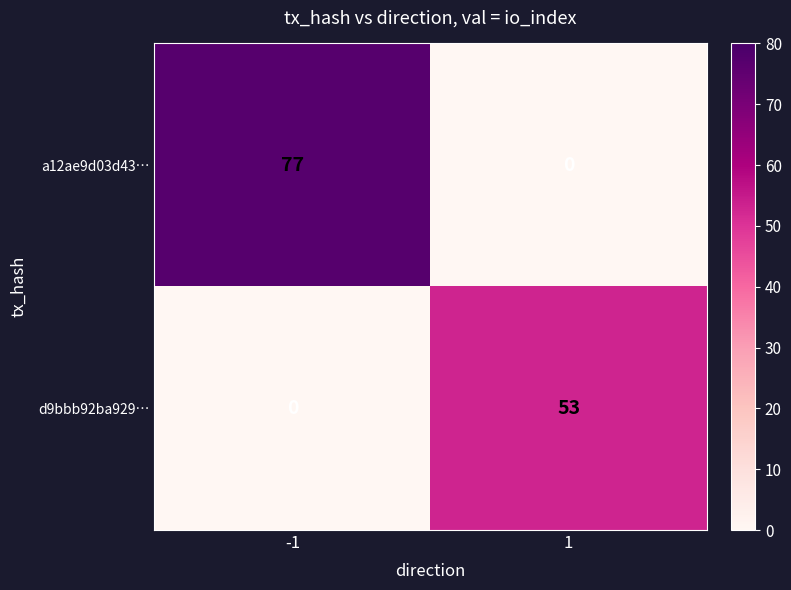

Reading left to right, transcribe all the data shown in this chart.

a12ae9d03d43…: -1=77	1=0
d9bbb92ba929…: -1=0	1=53